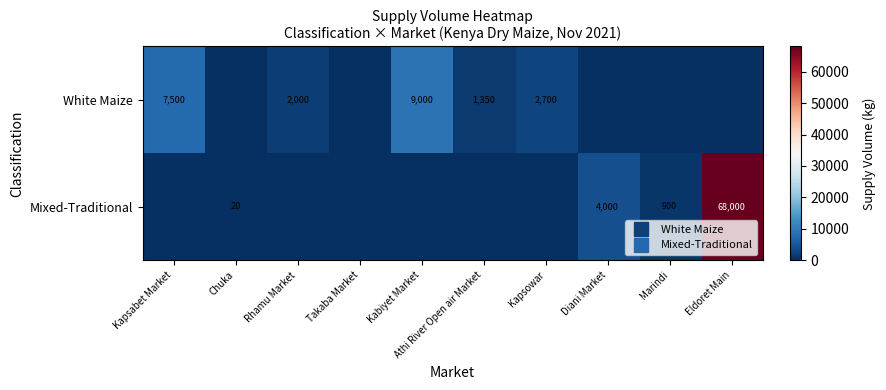

True or false: Mixed-Traditional has a value of 2749 at Diani Market.

False